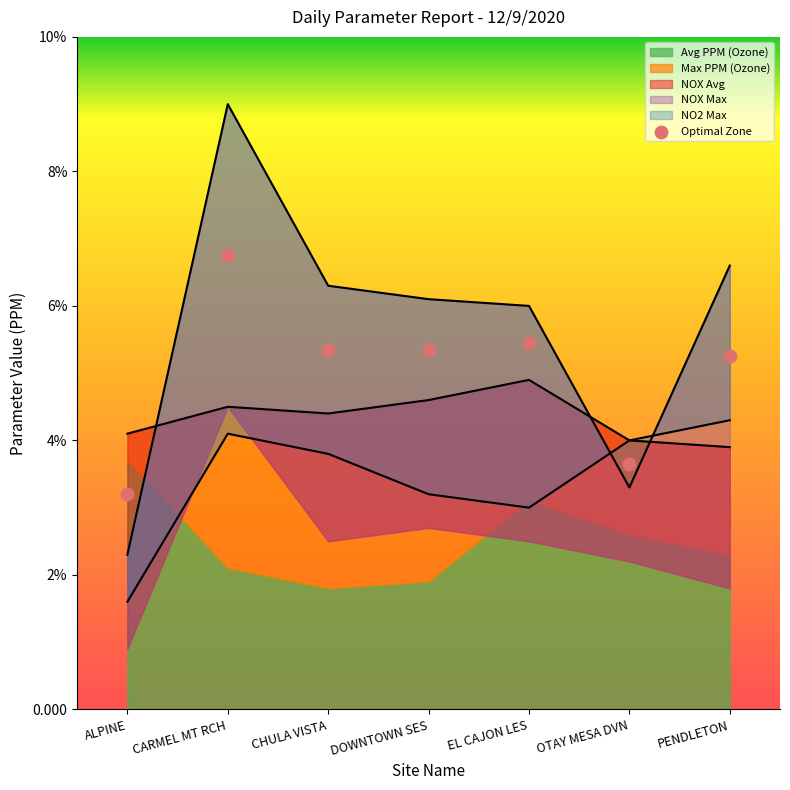

At which category is the sum across all series the highest?

CARMEL MT RCH